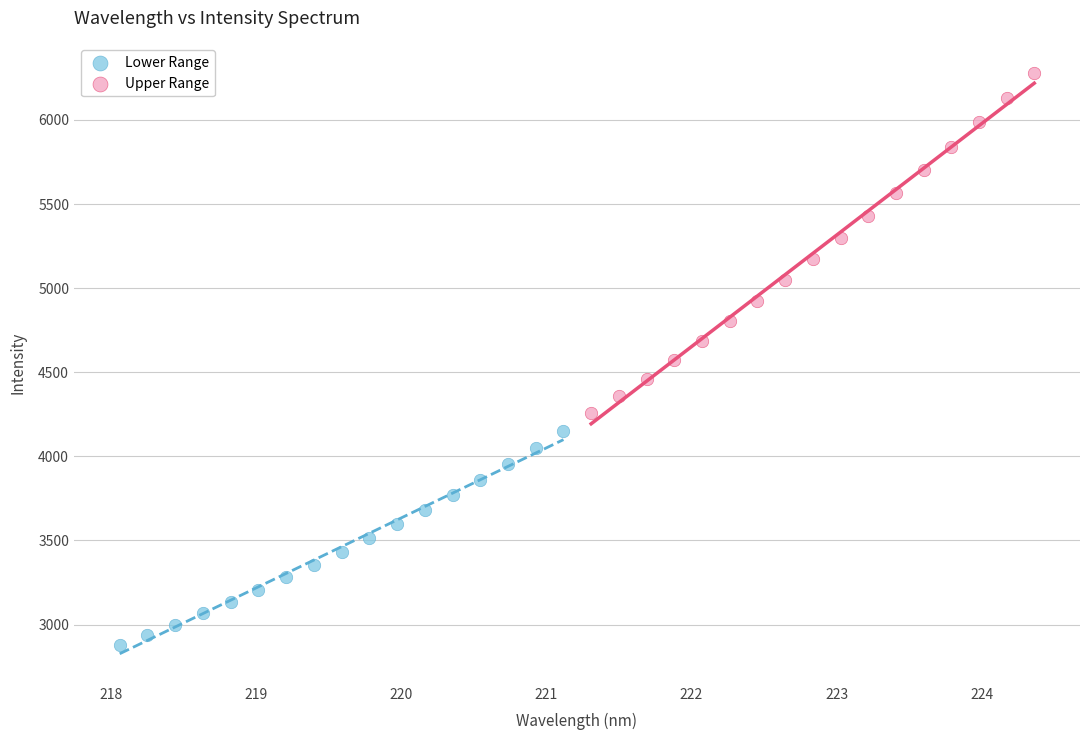

Which series reaches the minimum Y coordinate?

Lower Range